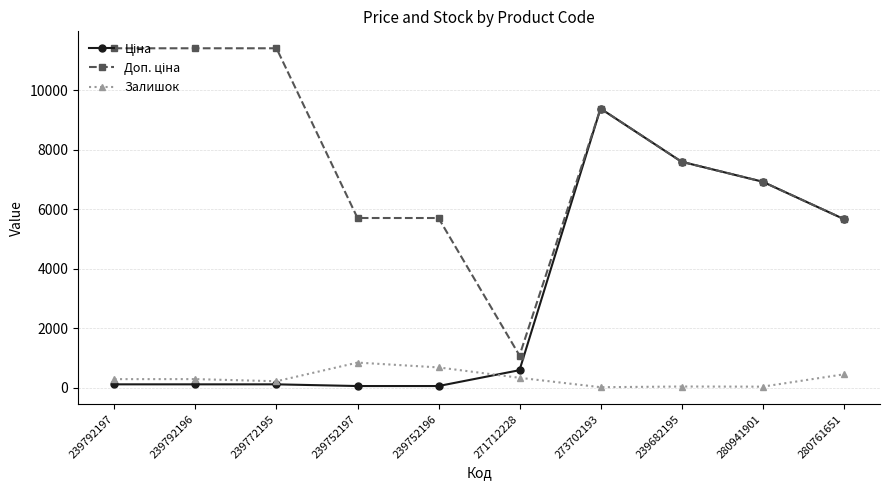

True or false: Залишок has a value of 18.0 at 273702193.

True